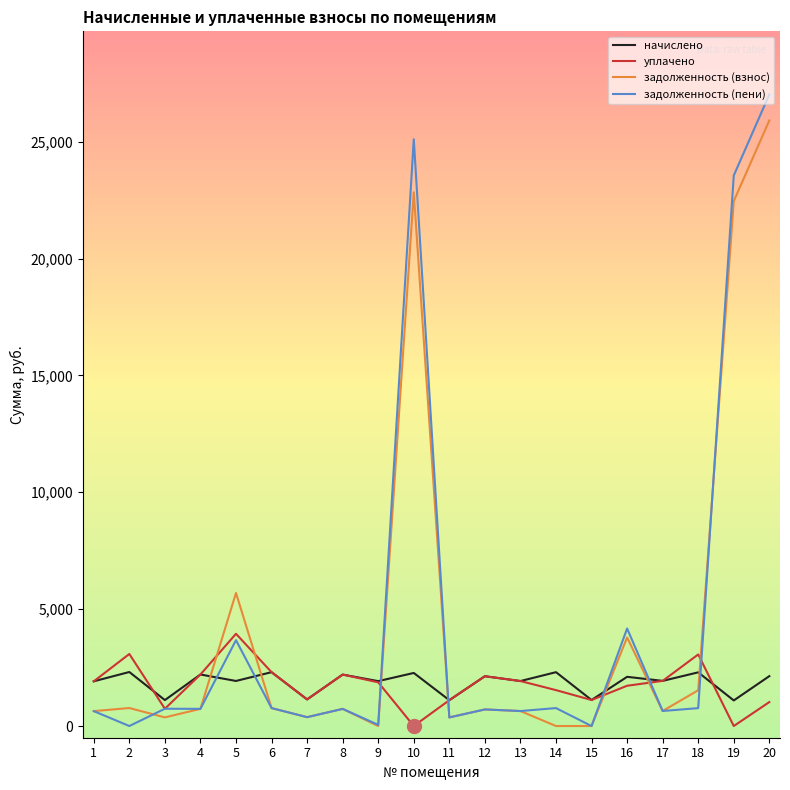

Which category has the highest value in the уплачено series?

5